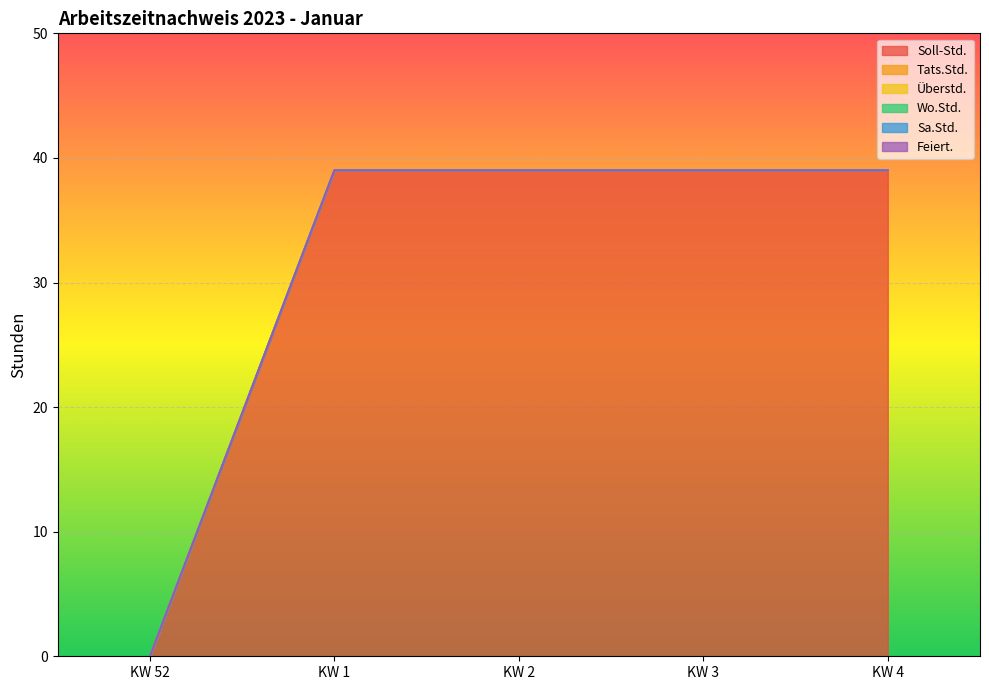

True or false: Sa.Std. has more than 0 interior local peaks.

False